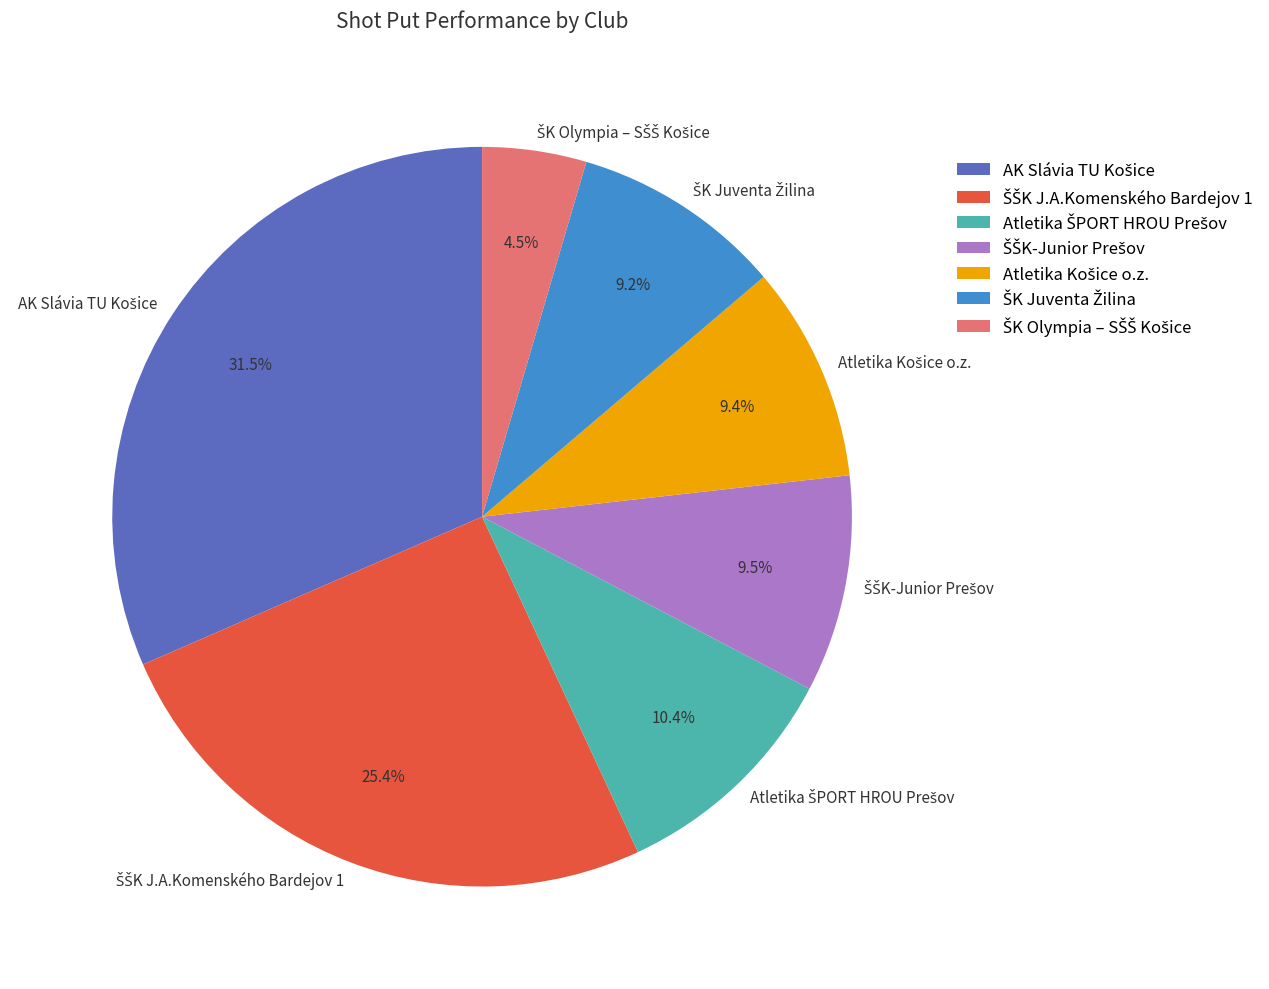

Is there a majority slice in this chart?

No